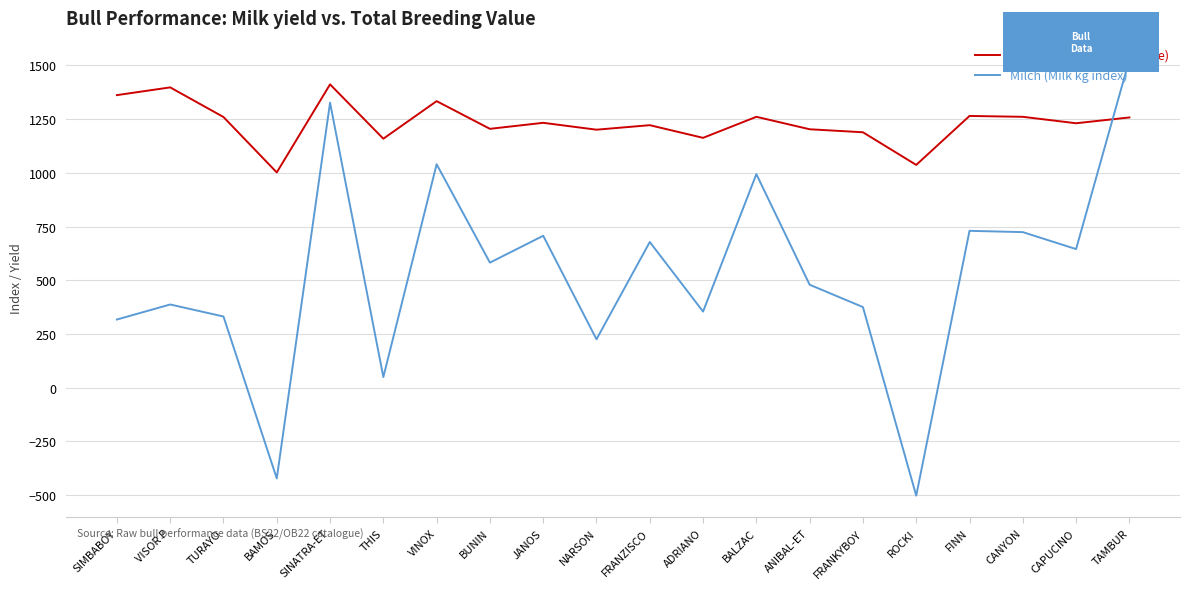

Which series changed the most between SINATRA-ET and ANIBAL-ET?

Milch (Milk kg index)